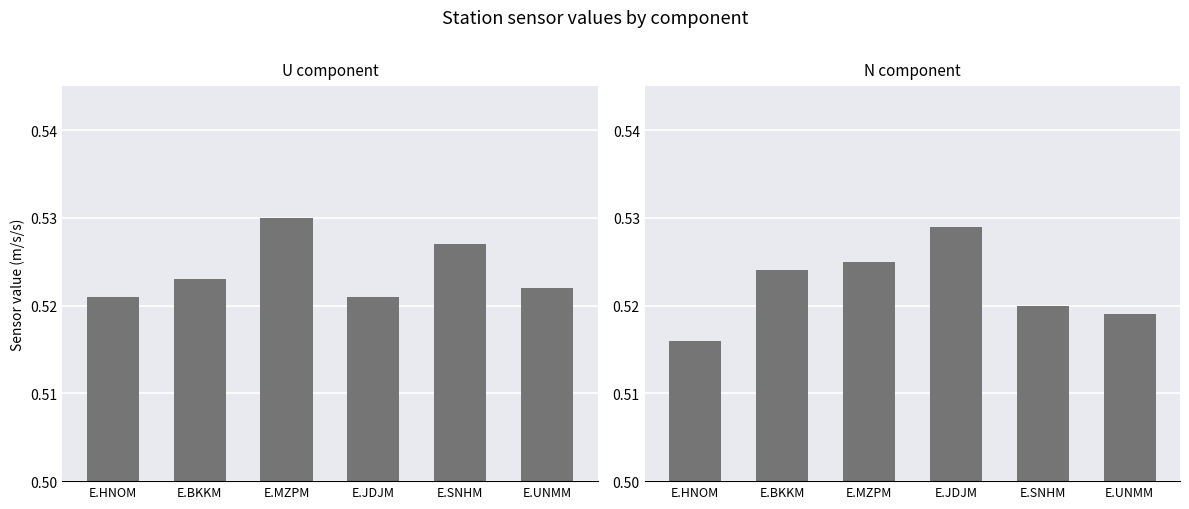

Reading right to left, transcribe all the data shown in this chart.

U: E.UNMM=0.5	E.SNHM=0.5	E.JDJM=0.5	E.MZPM=0.5	E.BKKM=0.5	E.HNOM=0.5
N: E.UNMM=0.5	E.SNHM=0.5	E.JDJM=0.5	E.MZPM=0.5	E.BKKM=0.5	E.HNOM=0.5